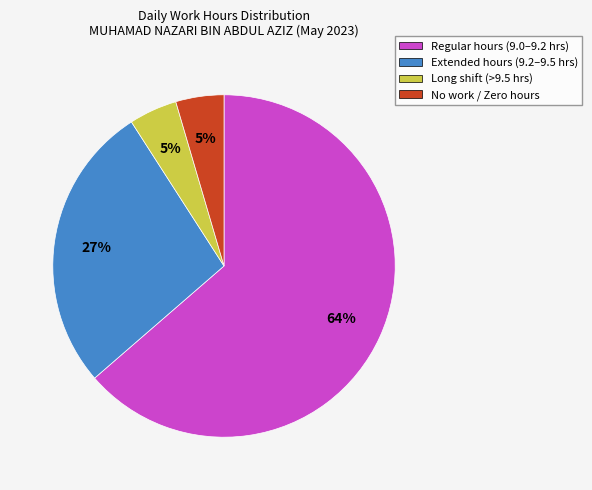

Is there any slice that represents more than half of the pie?

Yes